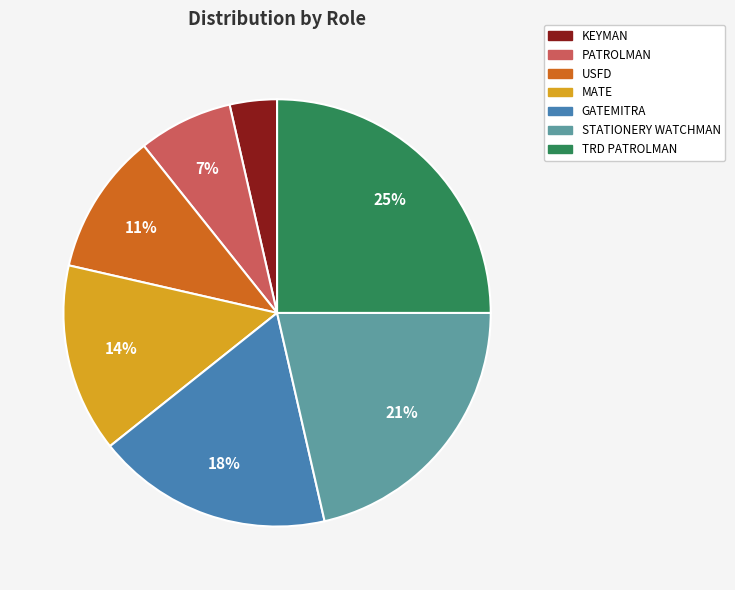

What percentage is the STATIONERY WATCHMAN slice, to the nearest percent?

21%